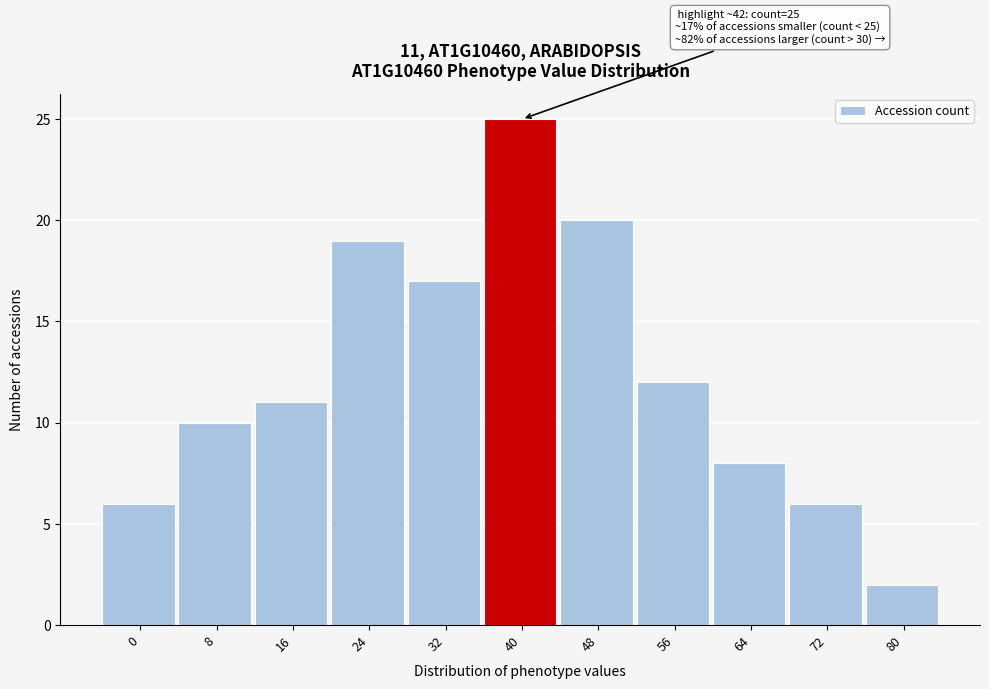

Reading right to left, extract all data points from this chart.

2	6	8	12	20	25	17	19	11	10	6